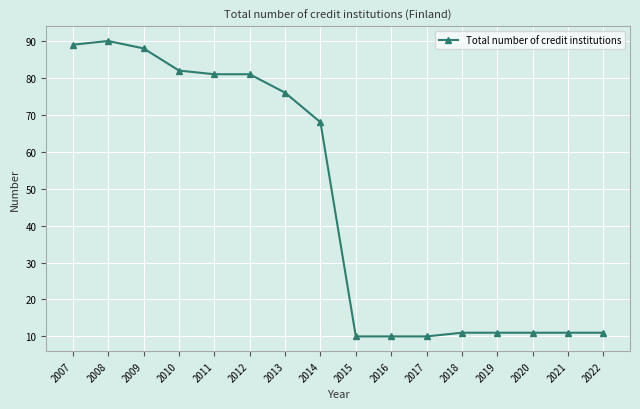

The value at 2014 is 68. True or false?

True